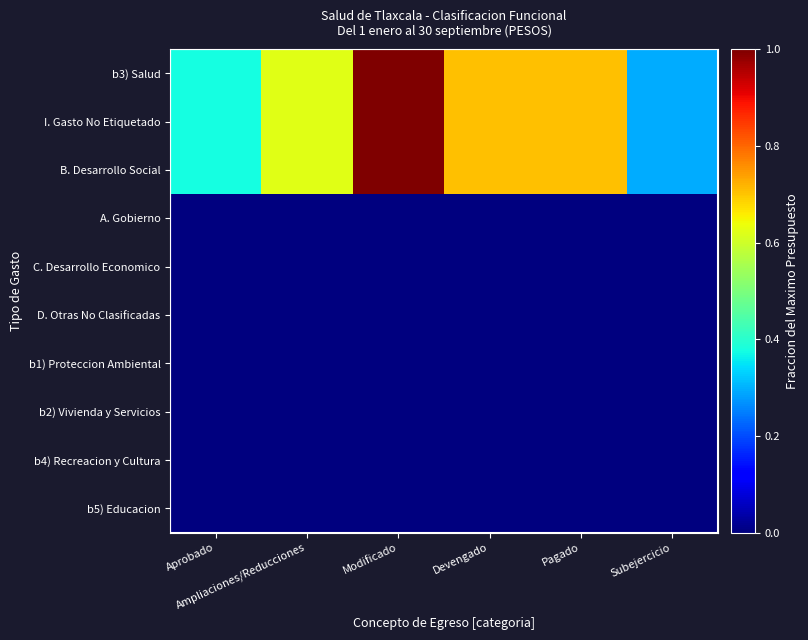

Count the number of data series in this chart.

10